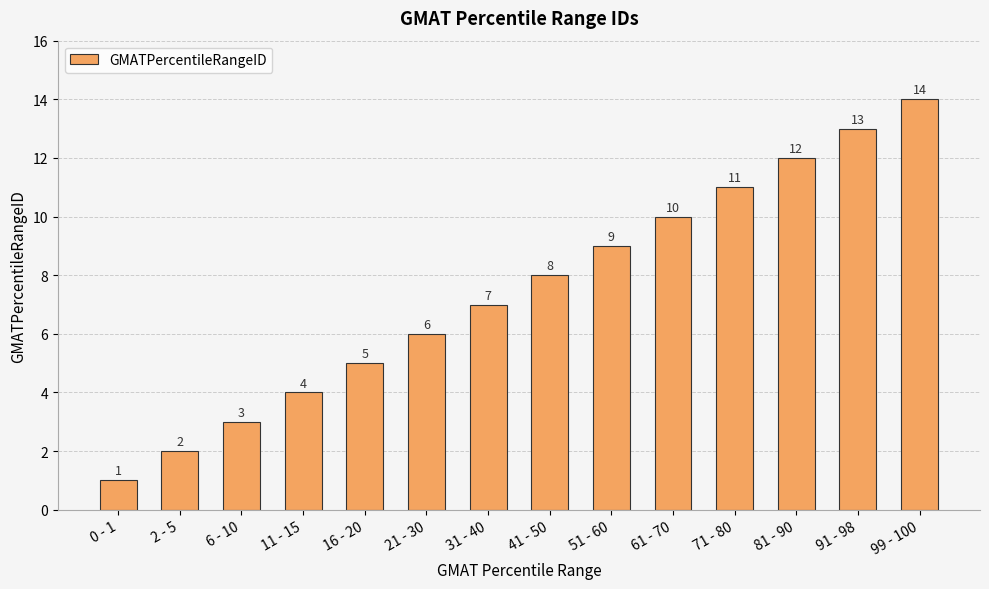

List the labels in order of value, smallest first.

0 - 1, 2 - 5, 6 - 10, 11 - 15, 16 - 20, 21 - 30, 31 - 40, 41 - 50, 51 - 60, 61 - 70, 71 - 80, 81 - 90, 91 - 98, 99 - 100